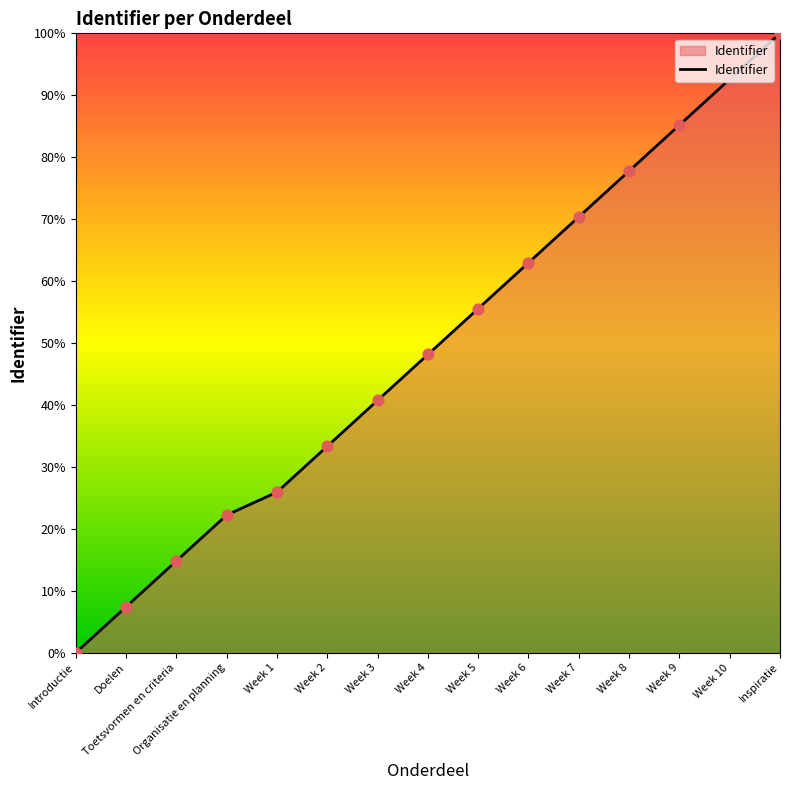

What is the change in value from Week 4 to Week 9?

+37.0